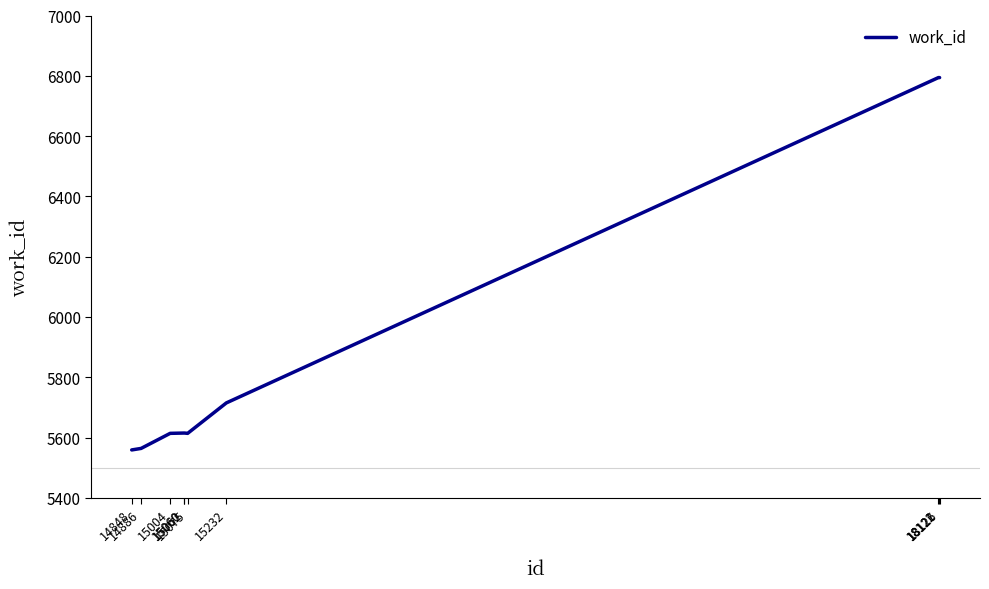

Count the number of categories in the chart.

10